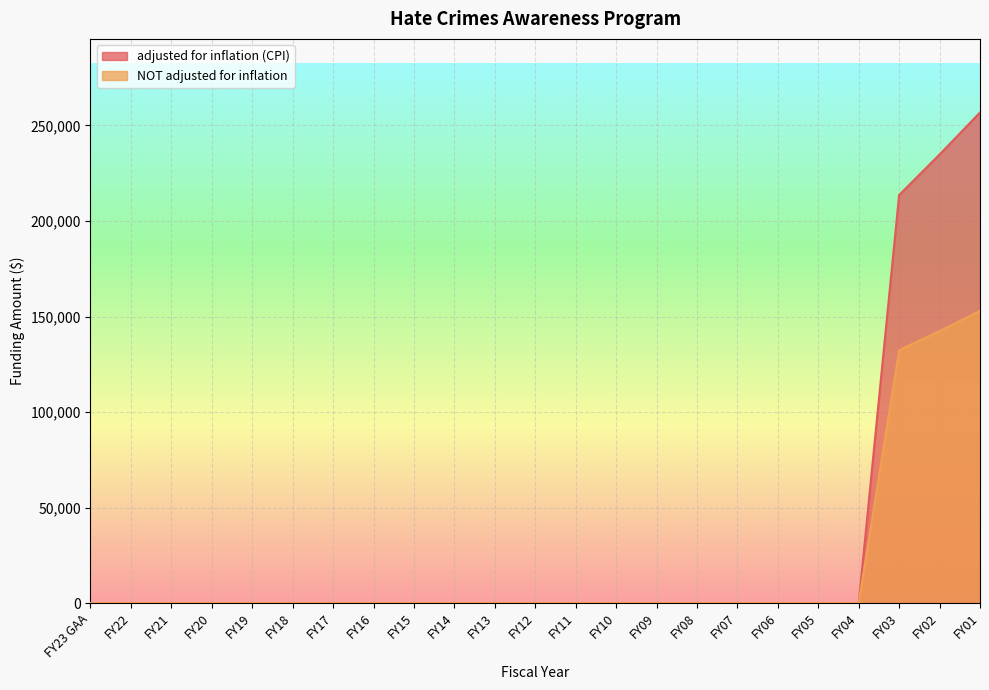

Which series has the largest range (max minus min)?

adjusted for inflation (CPI)